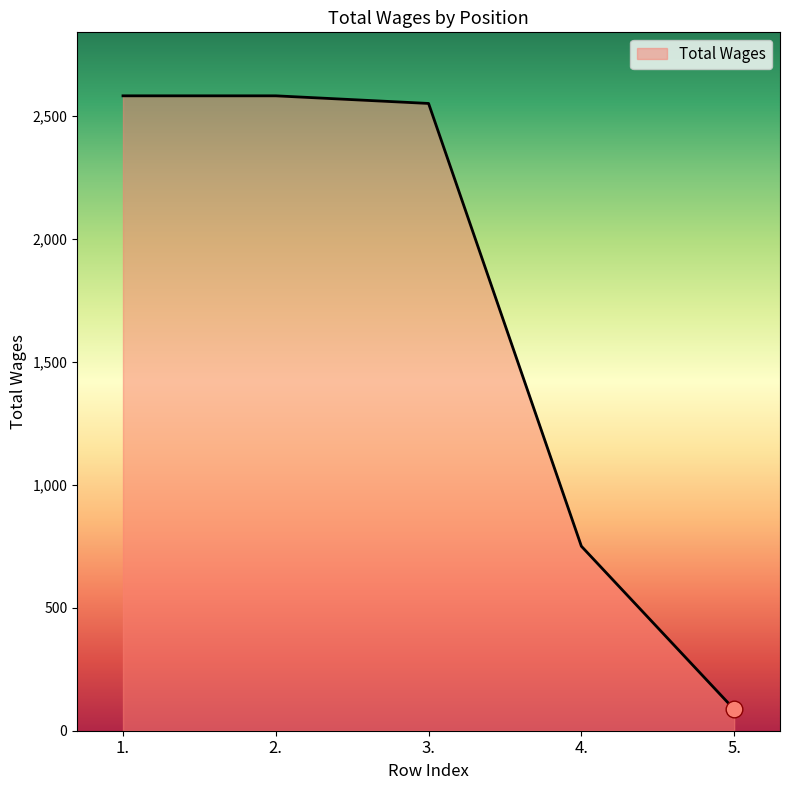

True or false: the data shows 87 at 5..

True